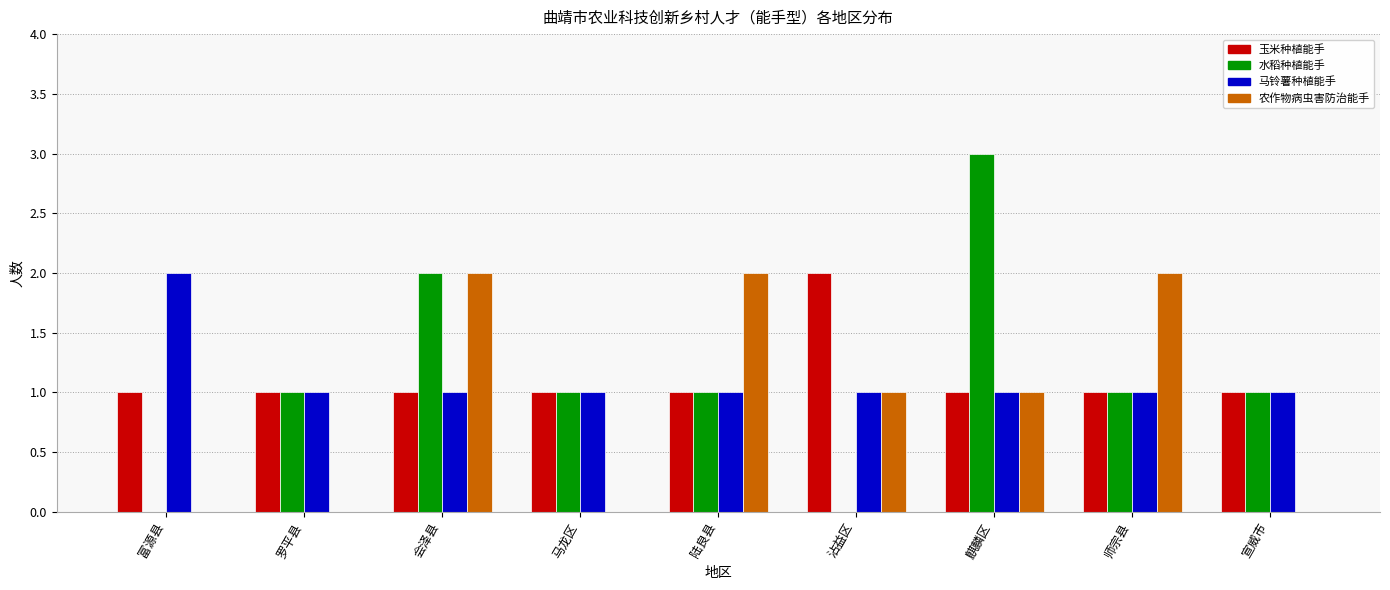

What is the total value across all series at 罗平县?

3